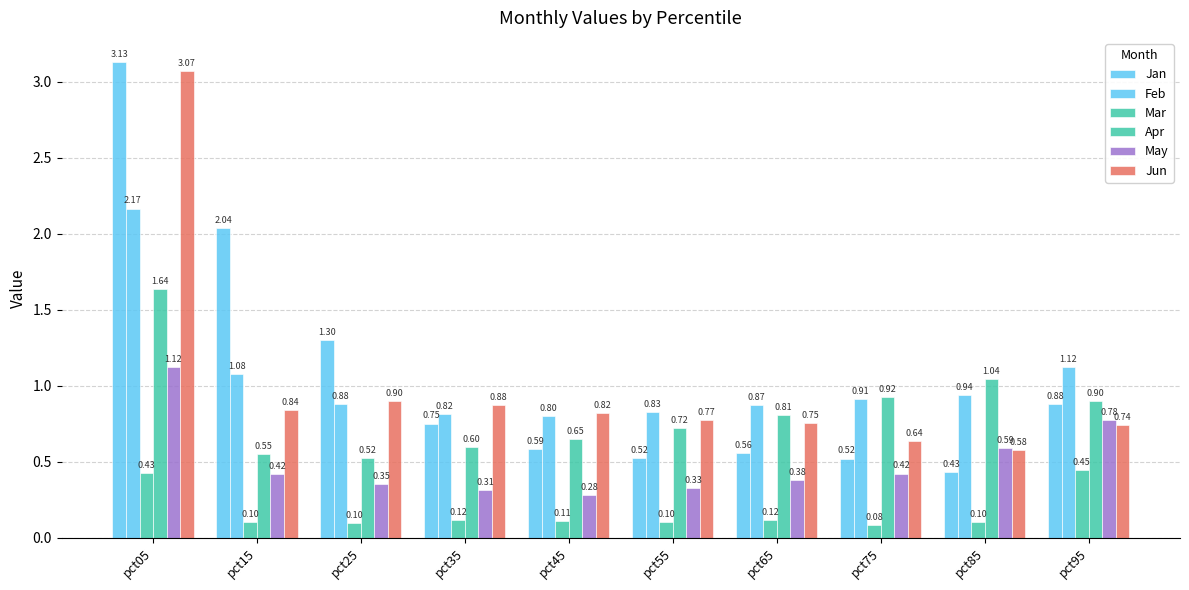

What is the approximate value of Mar at pct55?

0.1